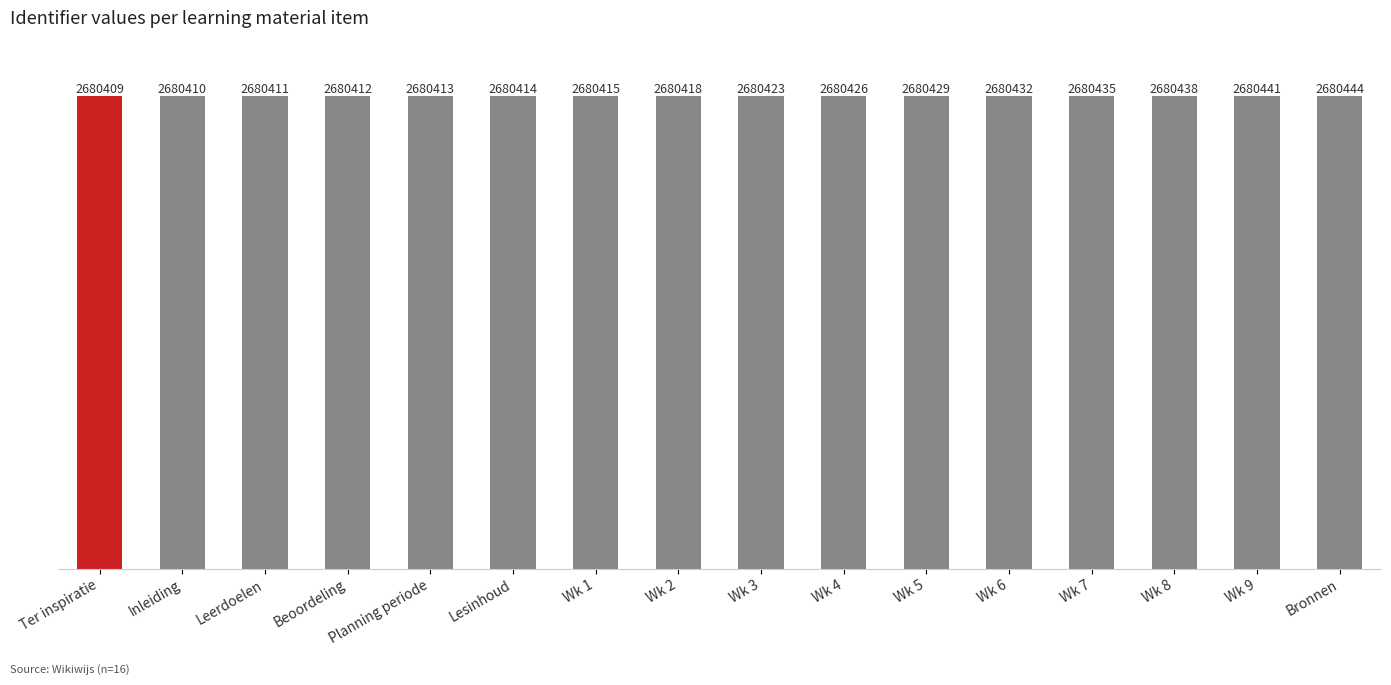

Which category has the lowest value across all series?

Ter inspiratie